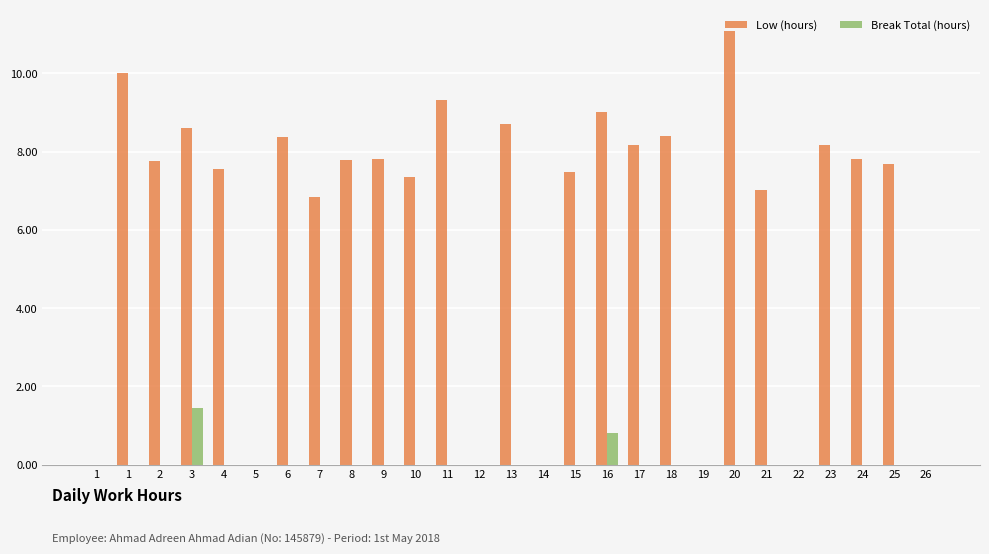

At how many categories does at least one series exceed 5?

20